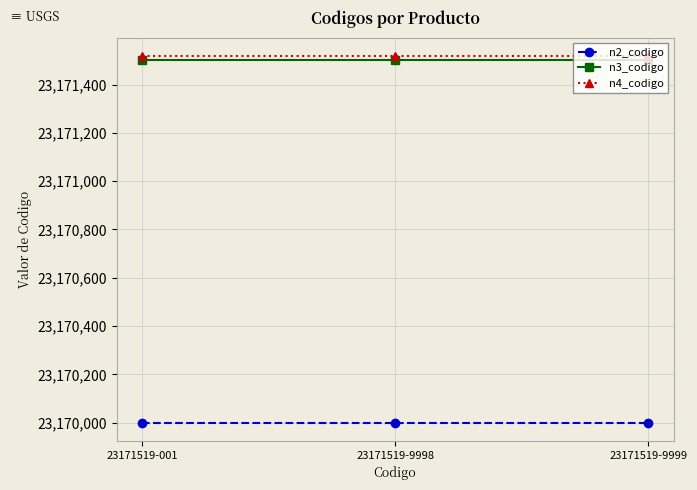

At how many categories does at least one series exceed 23170757?

3